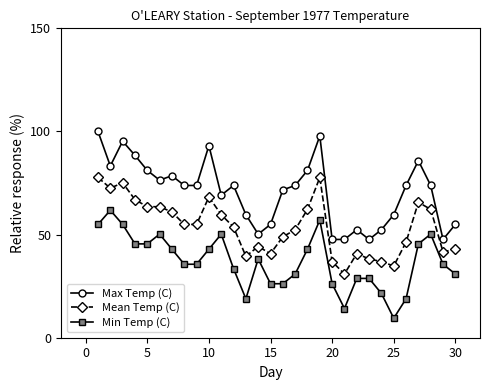

How many values in the Min Temp (C) series are below 35?

13